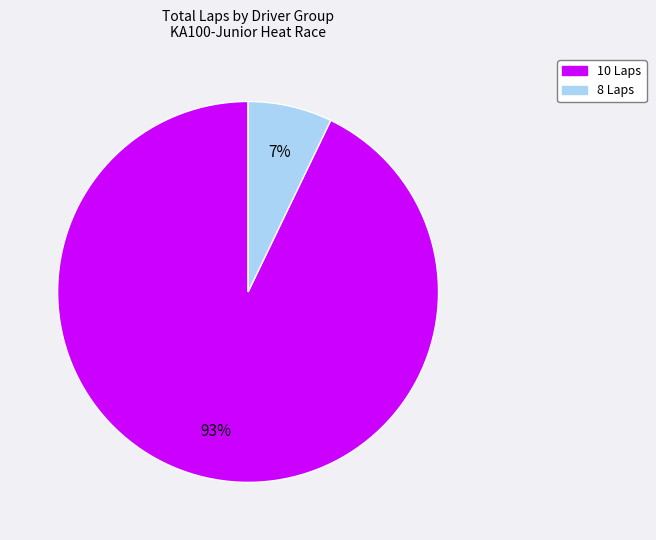

How many slices are in this pie chart?

2